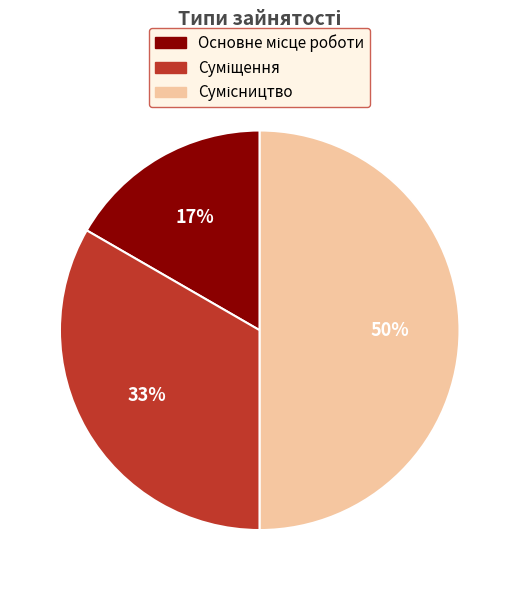

To the nearest percent, what is the average slice percentage?

33%